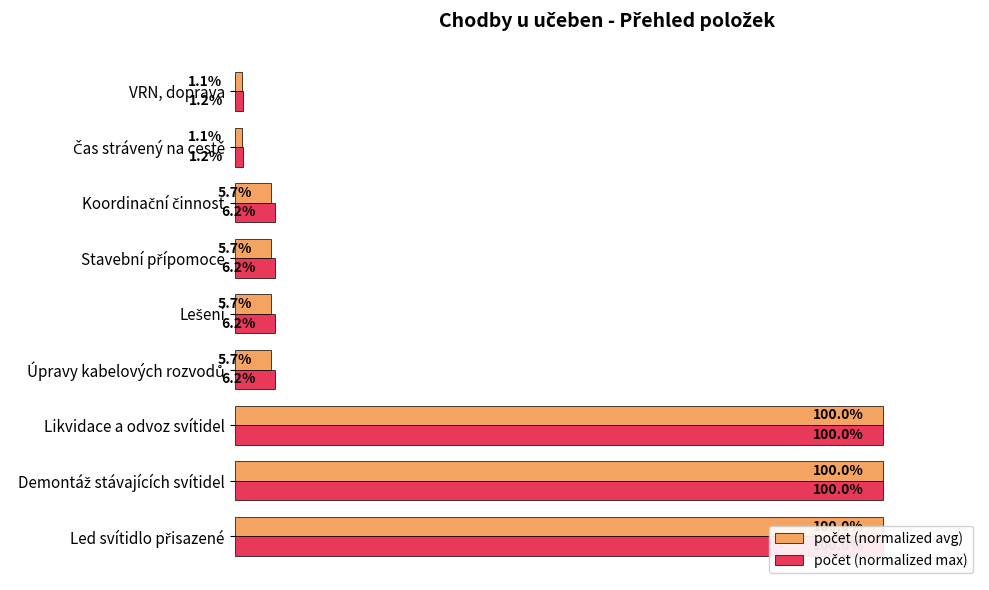

The value of počet (normalized max) at Čas strávený na cestě is 0.7. True or false?

False